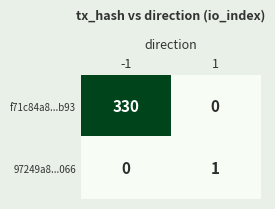

What is the maximum value shown in the chart?

330